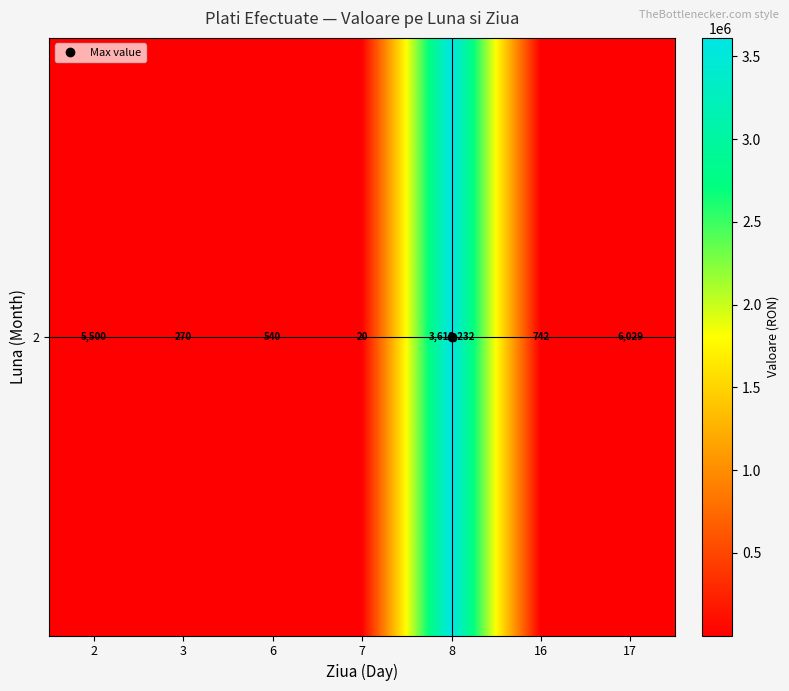

The value at 8 is 5184363. True or false?

False